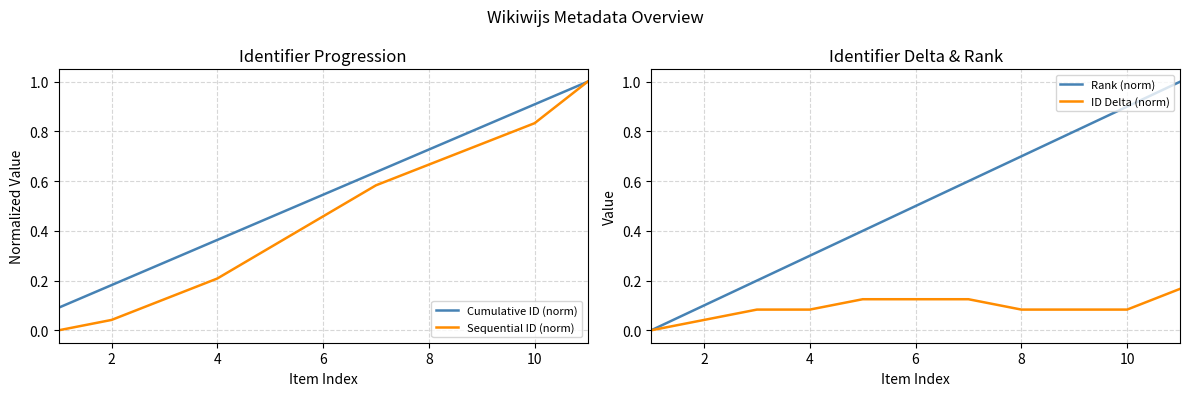

What is the spread (max minus min) of values at 8?

0.3